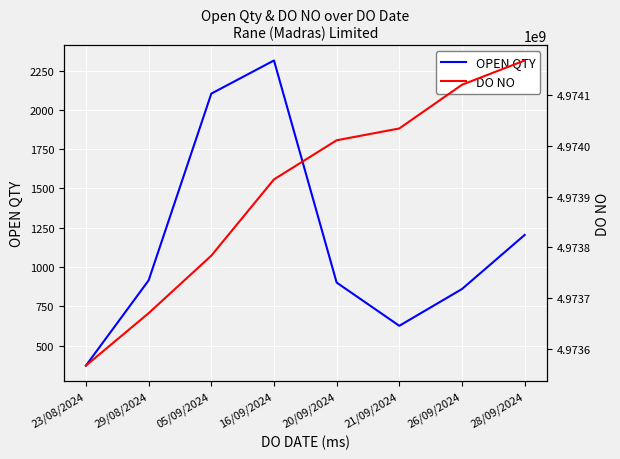

What is the average value of the OPEN QTY series?

1162